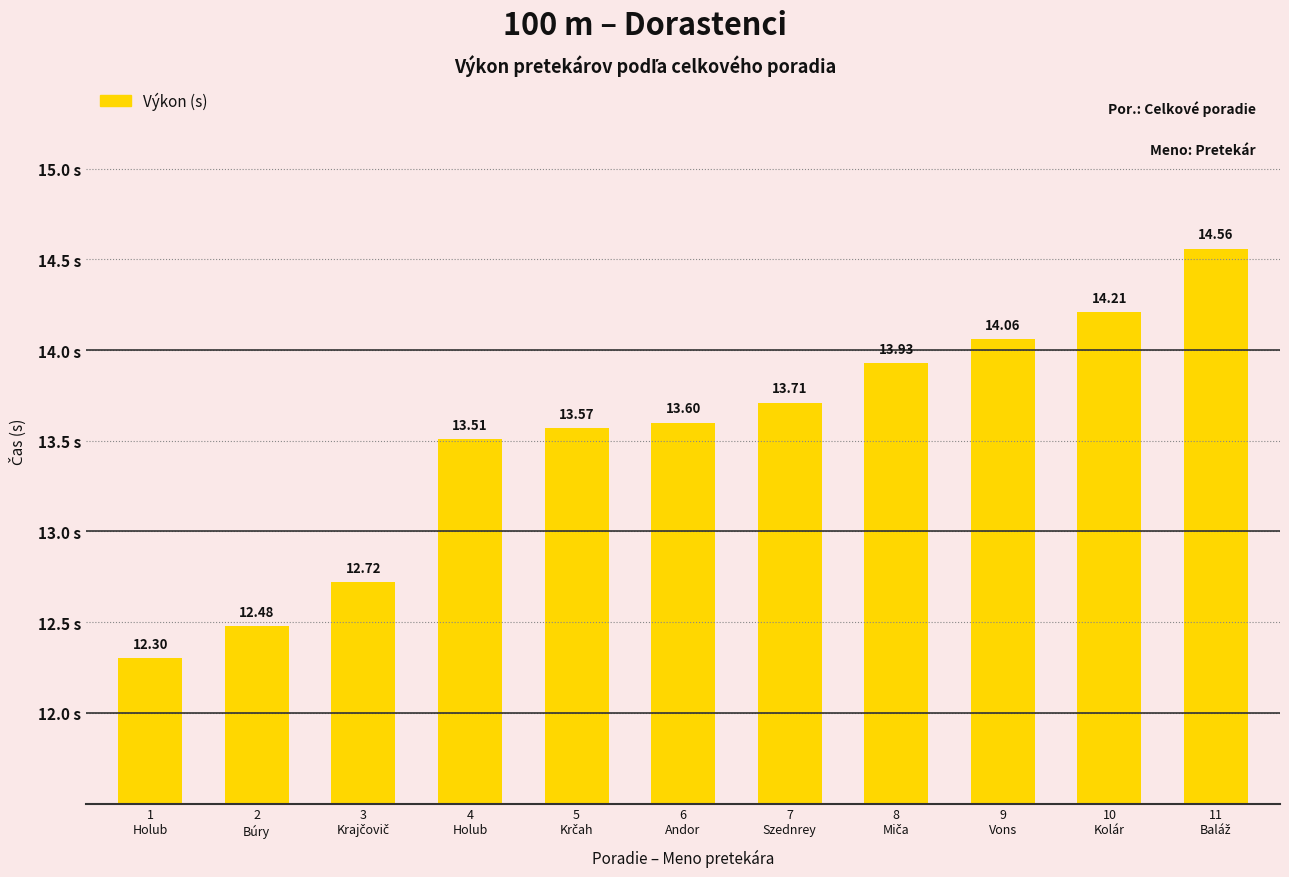

What is the label of the 3rd bar from the right?

9
Vons